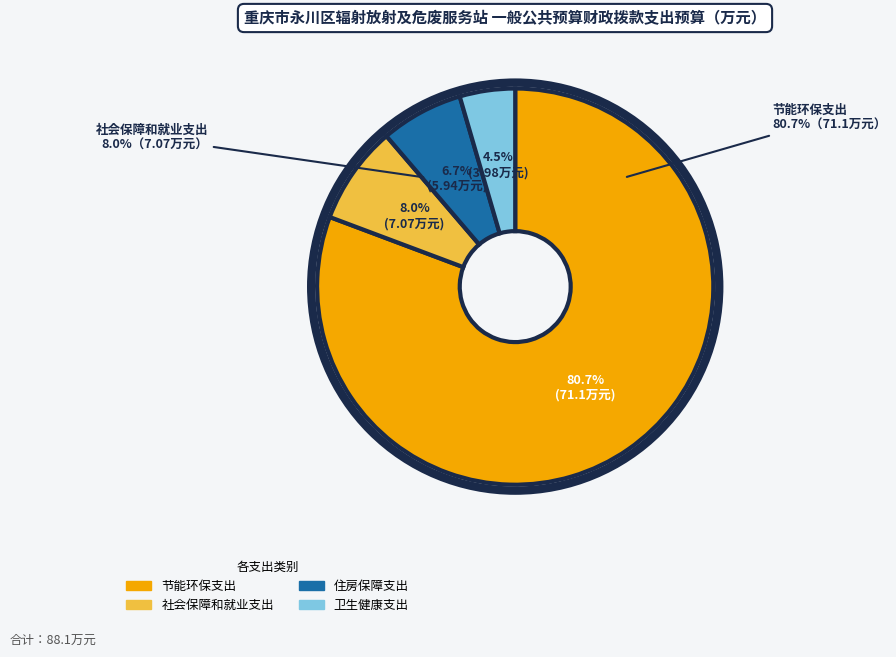

Which slice represents more than half of the pie?

节能环保支出